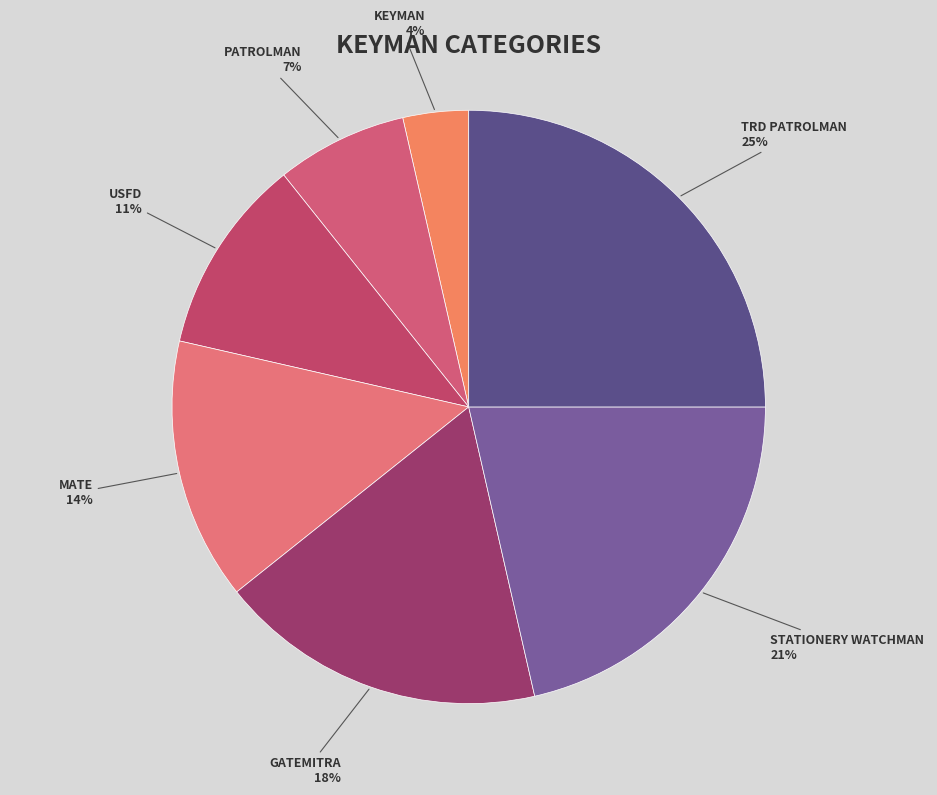

Between PATROLMAN and GATEMITRA, which is larger?

GATEMITRA